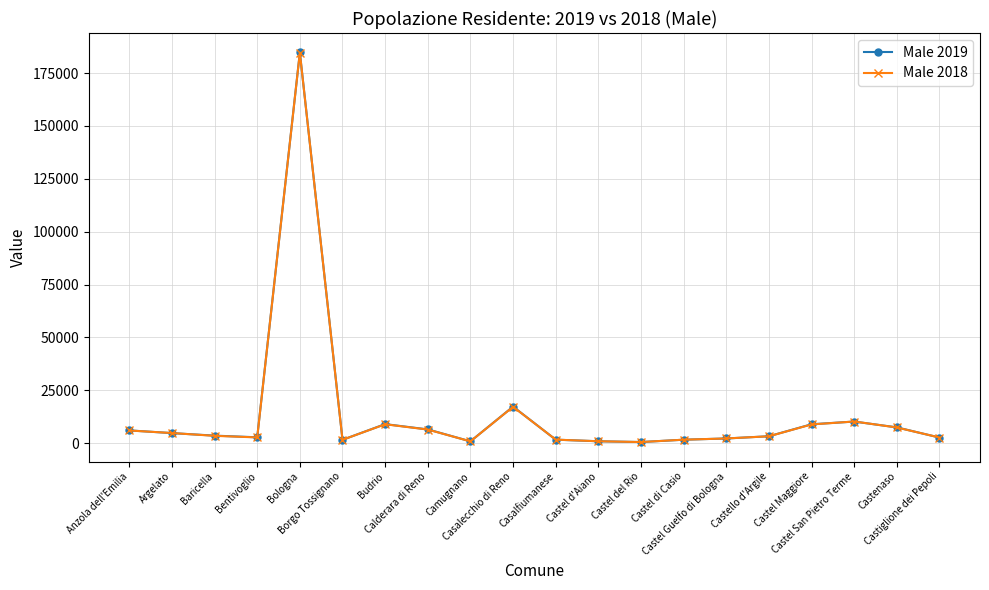

True or false: Male 2018 has more than 2 interior local peaks.

True